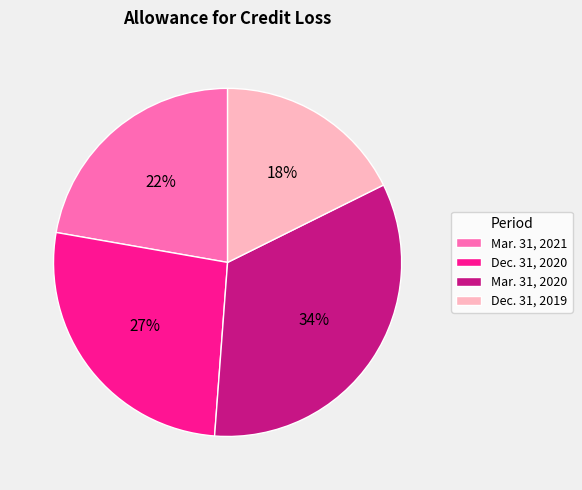

To the nearest percent, what is the difference between the largest and smallest slice percentages?

16%